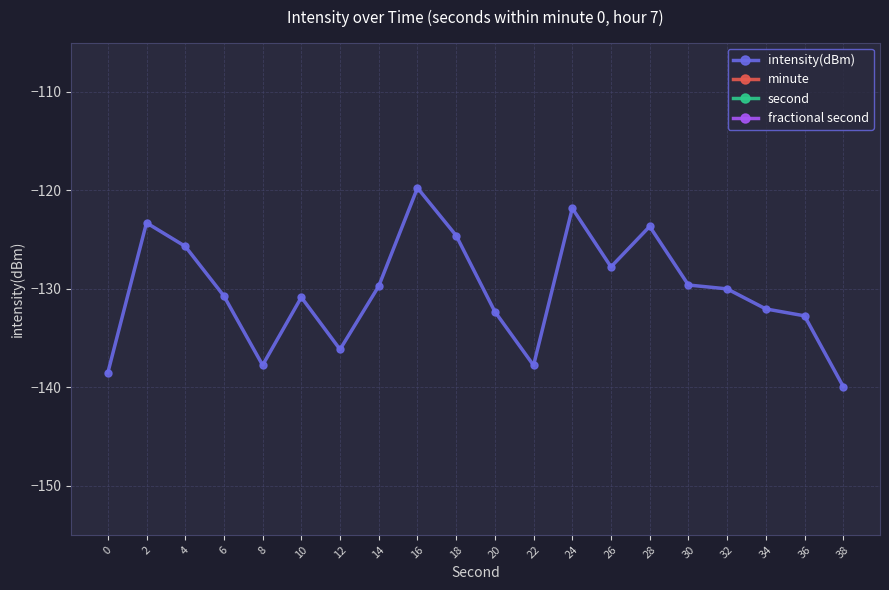

At which category is the sum across all series the highest?

28